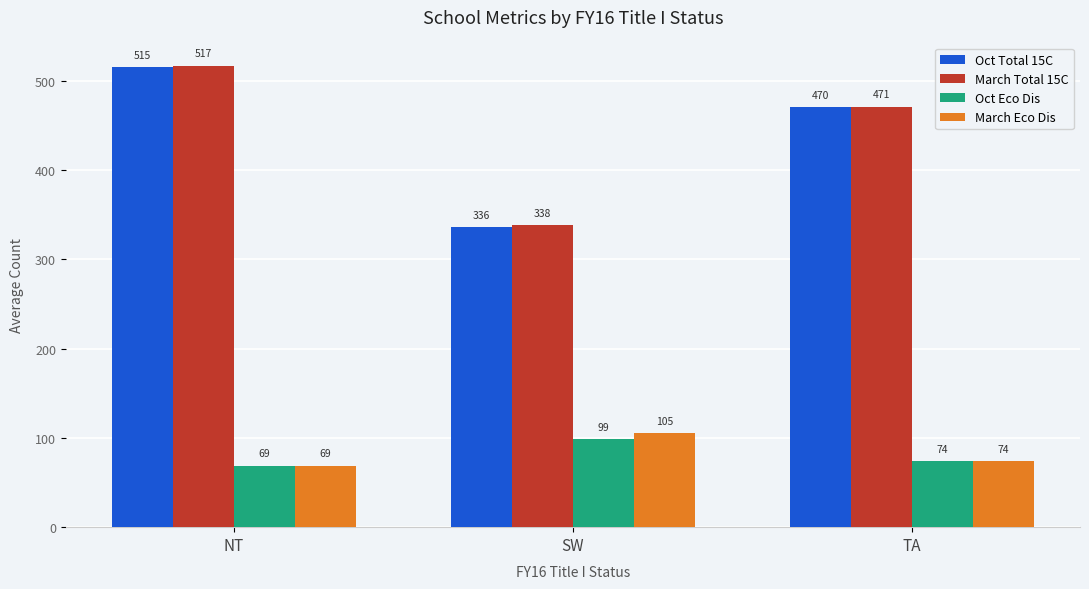

How many bars are there in total?

12